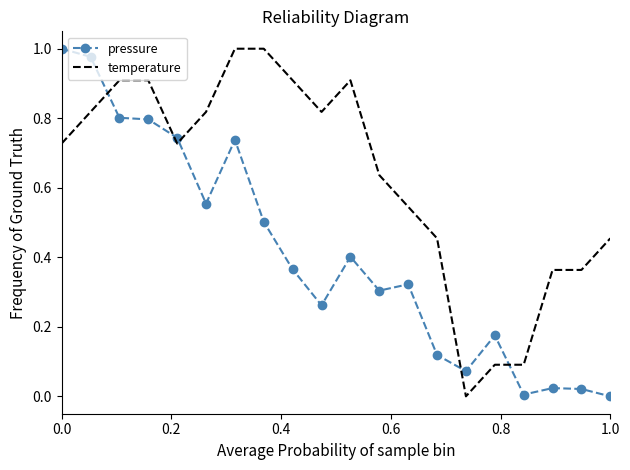

True or false: temperature and pressure cross at least once.

True